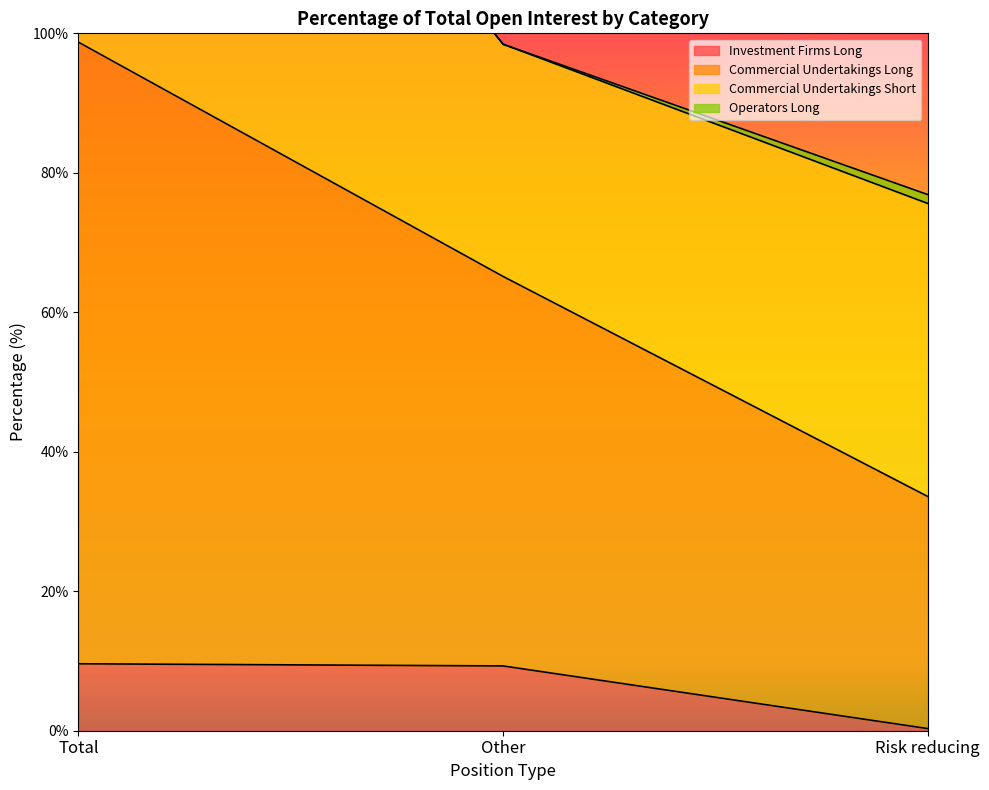

The Commercial Undertakings Long series shows 98.7 at Total. True or false?

True